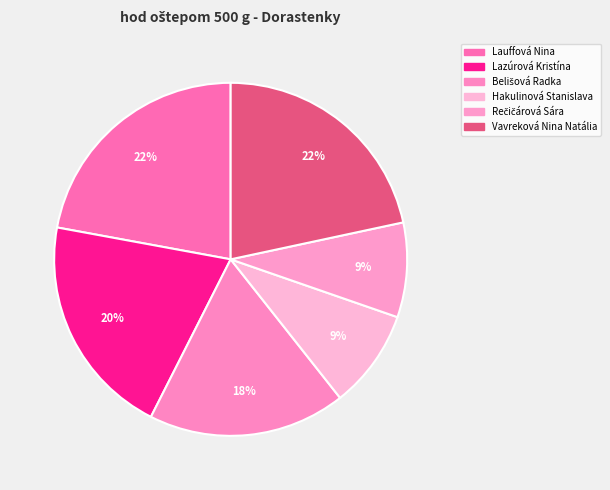

Count the number of slices in the pie.

6